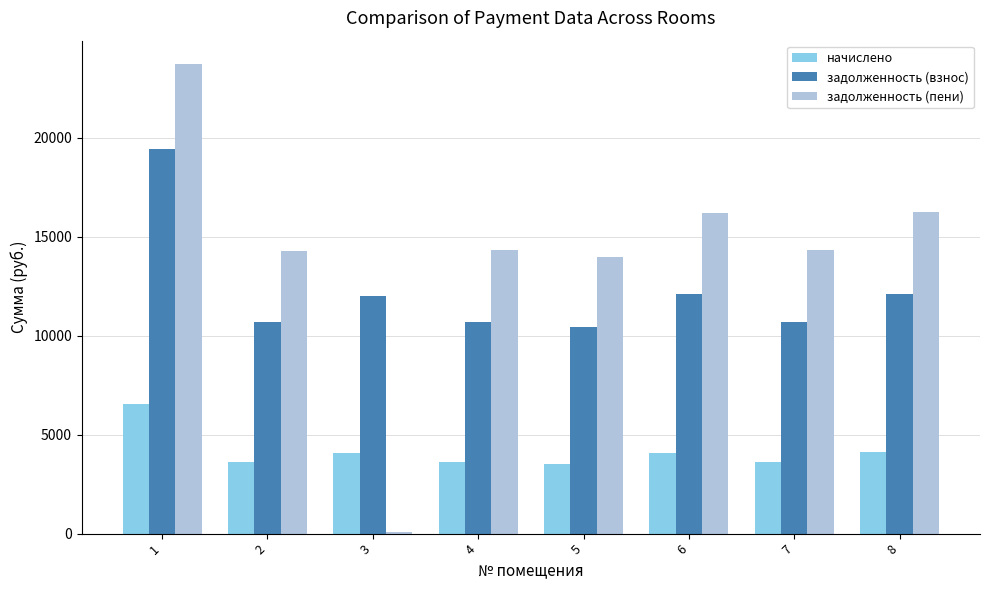

Which series has the widest spread of values?

задолженность (пени)